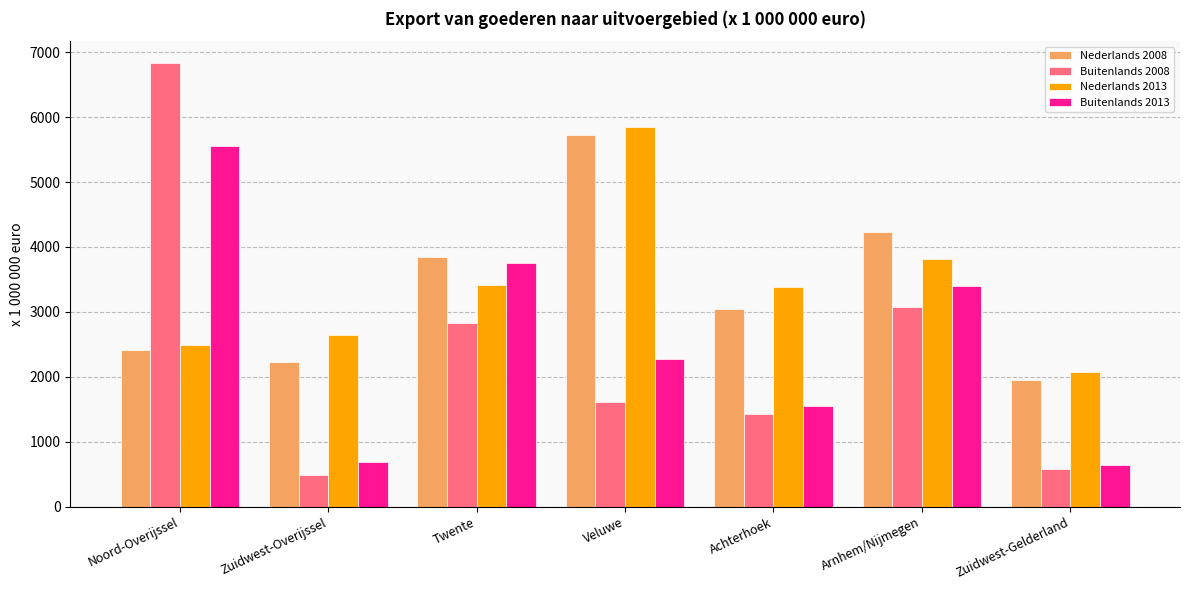

Which series has the widest spread of values?

Buitenlands 2008